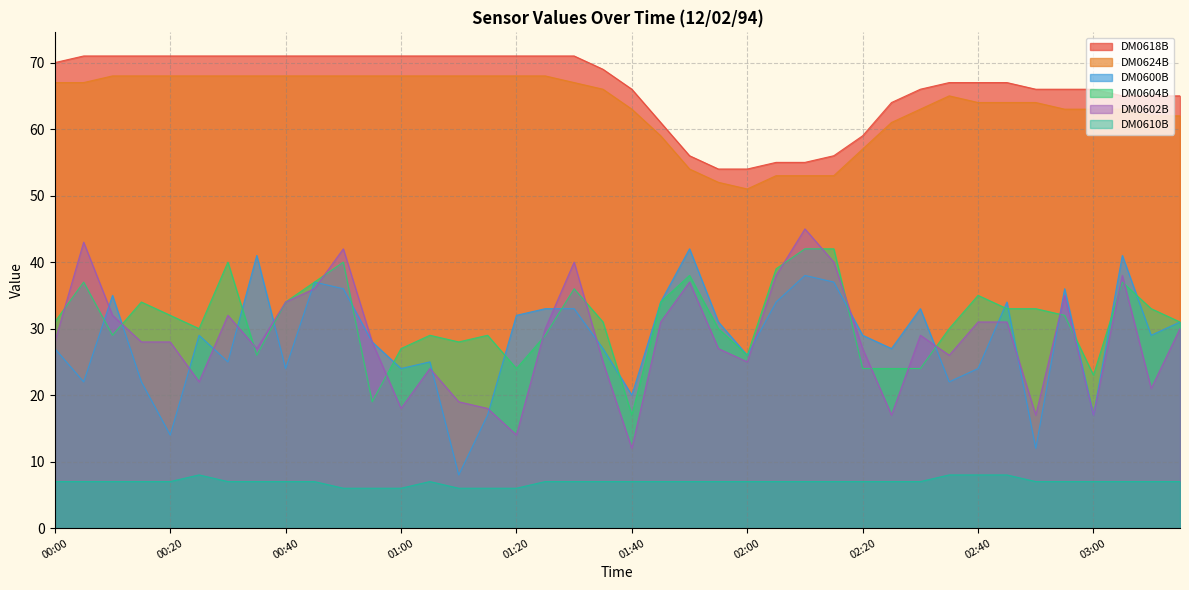

Where is DM0618B nearest to the value 62?

01:45